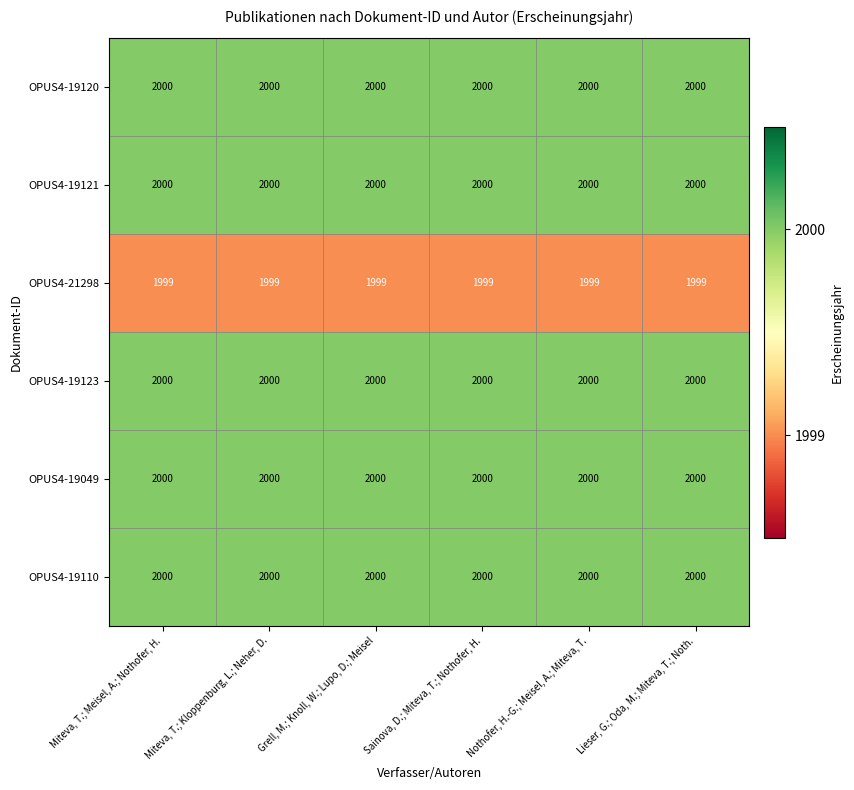

What is the total value across all series at Miteva, T.; Meisel, A.; Nothofer, H.?

11999